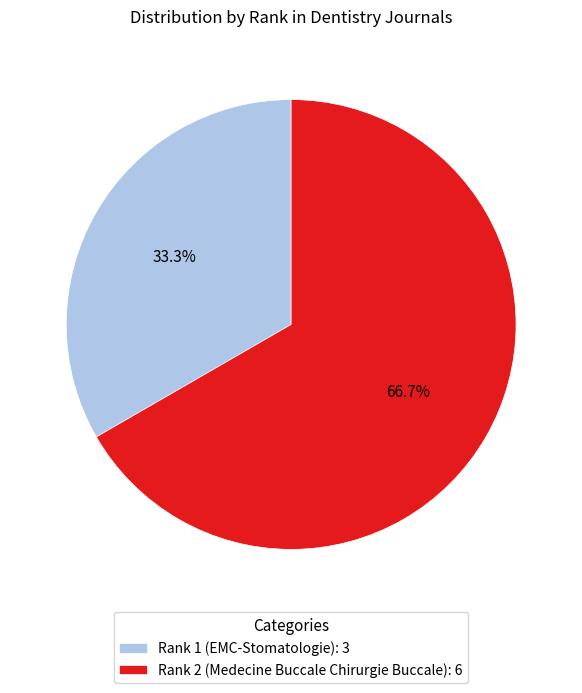

What is the largest slice in the pie chart?

Rank 2 (Medecine Buccale Chirurgie Buccale)